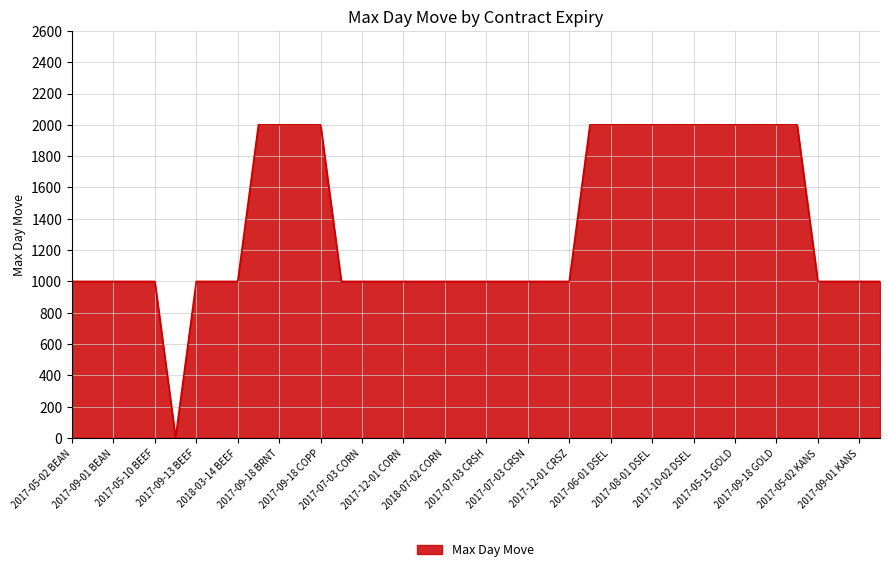

What is the difference between the maximum and minimum values?

1998